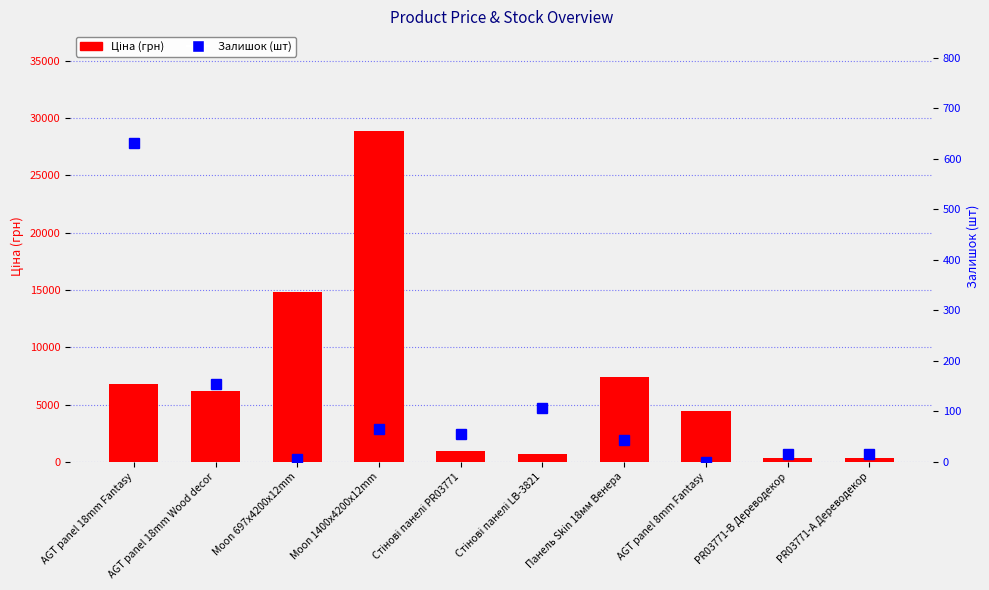

Is the value of Ціна at AGT panel 8mm Fantasy greater than the value of Залишок at Moon 697x4200x12mm?

Yes